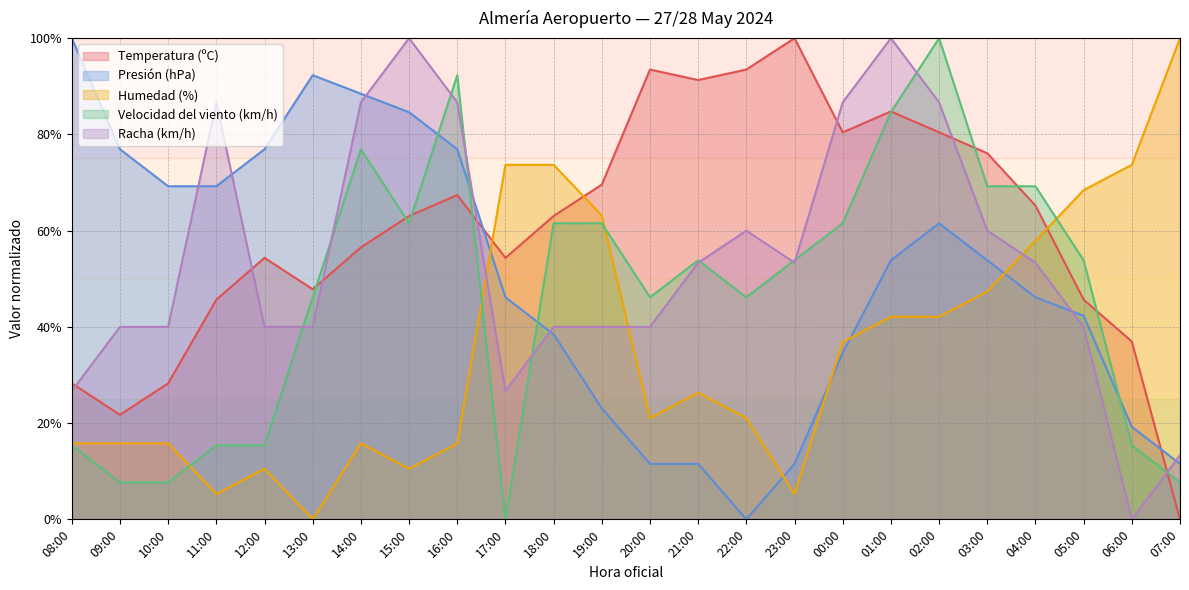

True or false: Humedad (%) has a value of 47.4 at 03:00.

True